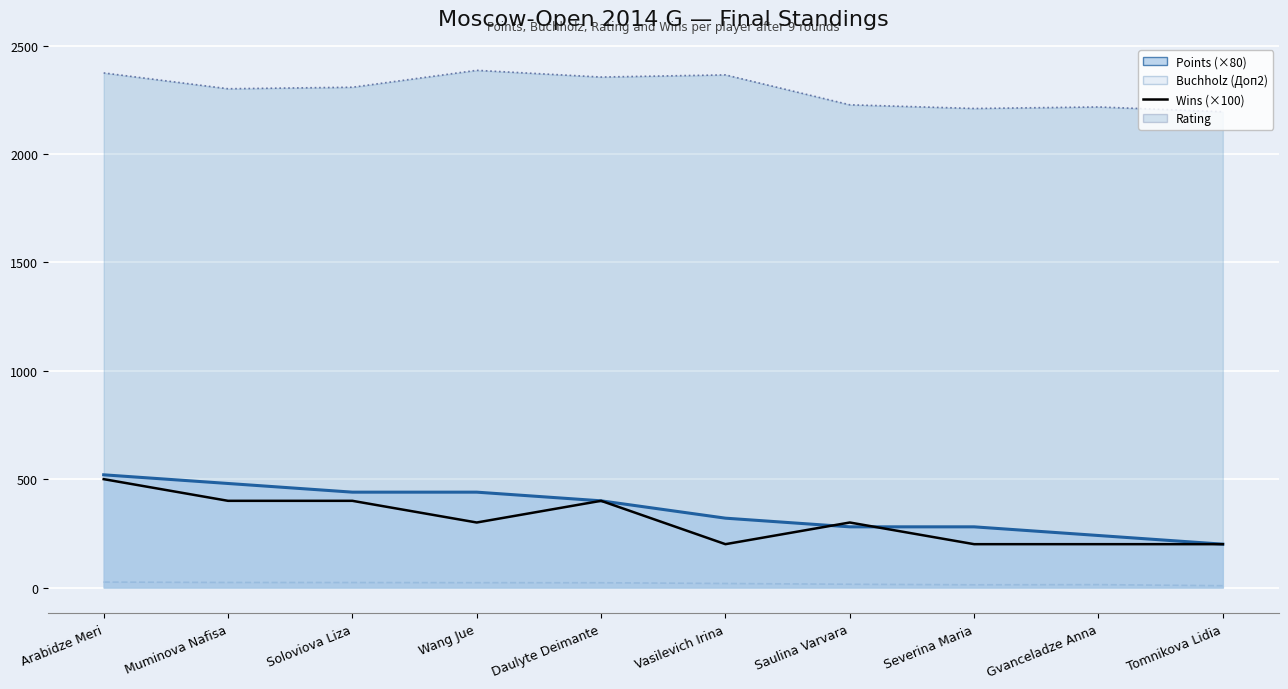

What is the minimum value shown in the chart?

200